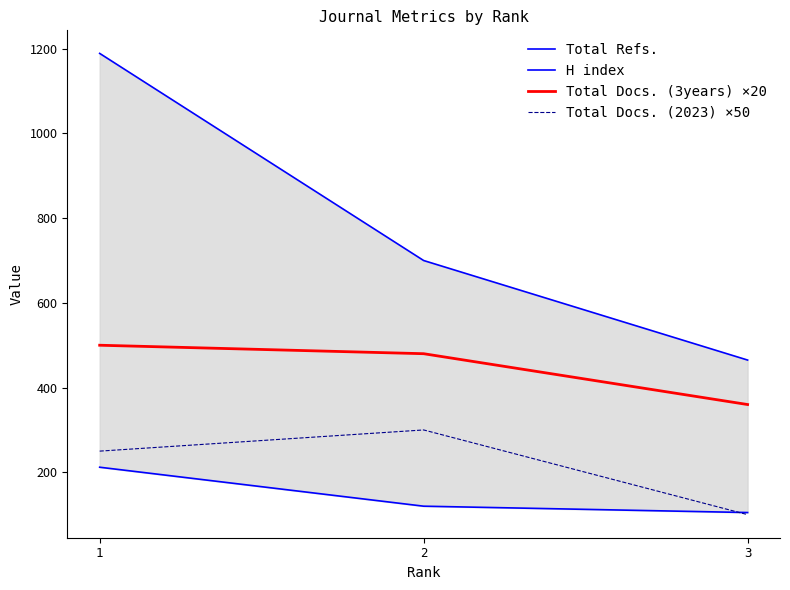

What is the spread (max minus min) of values at 1?

977